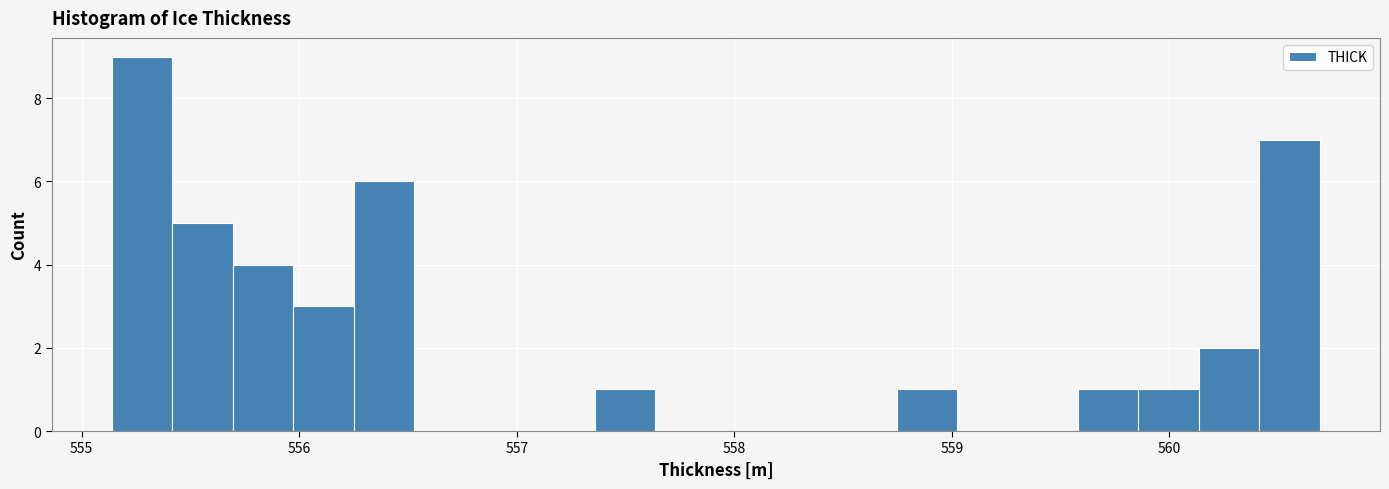

Around what value on the x-axis is the tallest bar? Give the approximate position of its centre, as read against the axis.

555.3